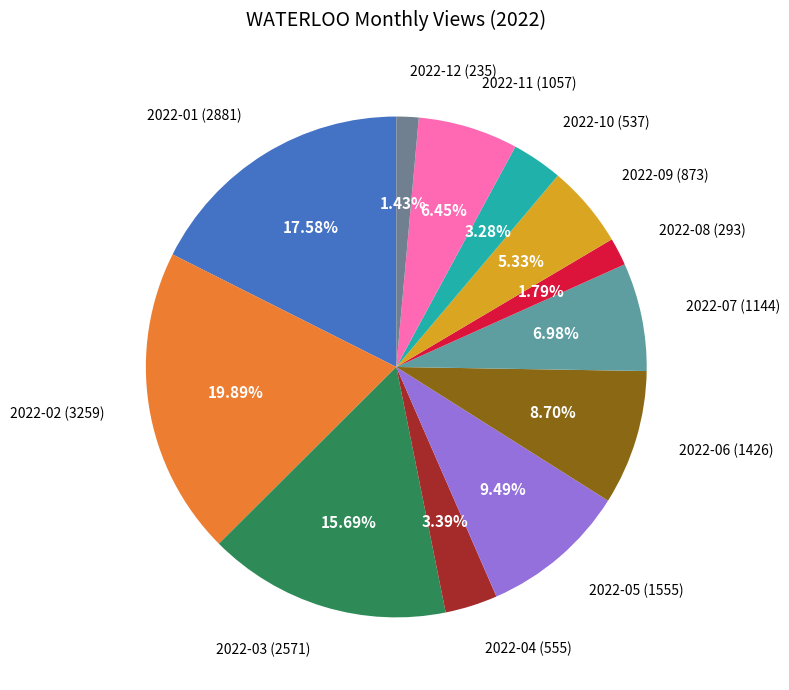

How many segments does this pie chart have?

12